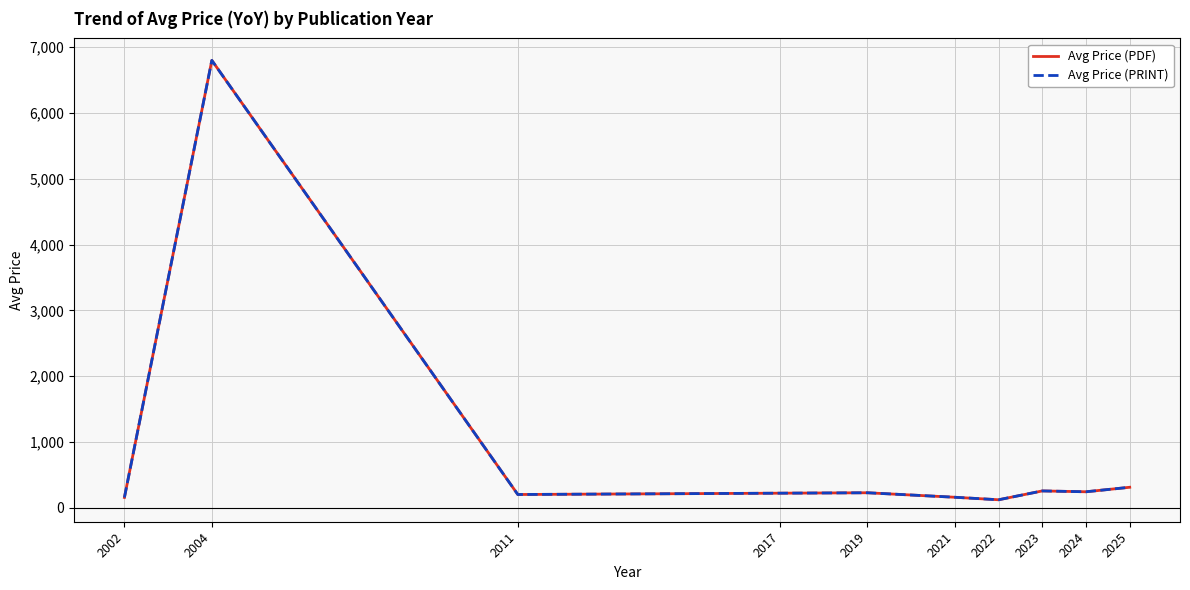

What is the value of the Avg Price (PRINT) point at the 1st from the left?

155.0